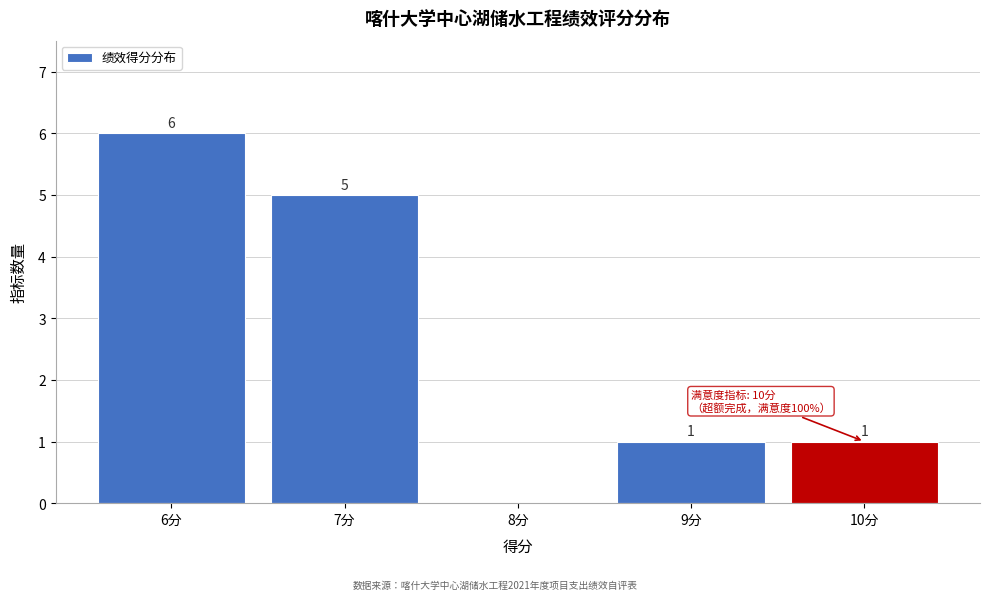

Which range on the x-axis has the tallest bar?

5.5 to 6.5